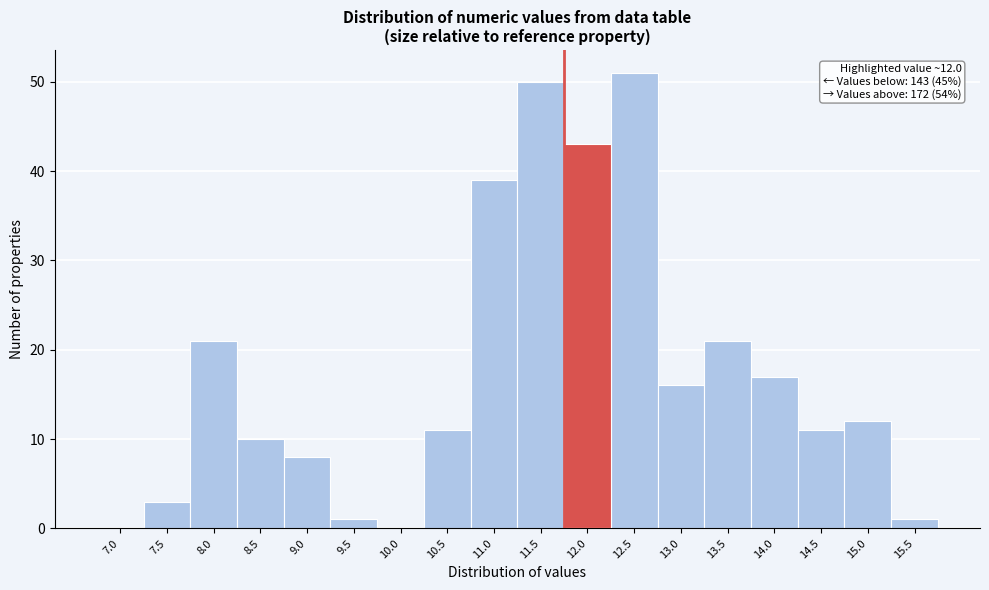

Reading left to right, transcribe all the data shown in this chart.

7.0=0	7.5=3	8.0=21	8.5=10	9.0=8	9.5=1	10.0=0	10.5=11	11.0=39	11.5=50	12.0=43	12.5=51	13.0=16	13.5=21	14.0=17	14.5=11	15.0=12	15.5=1